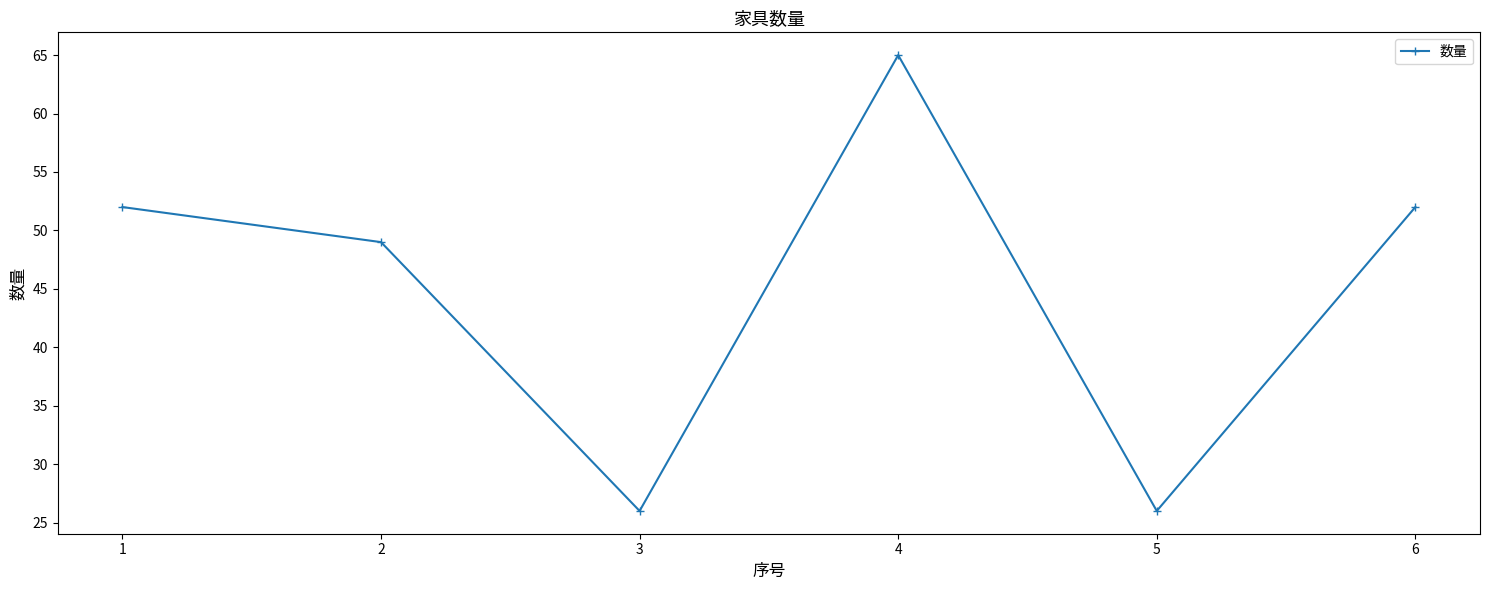

At which label is the value closest to 45?

2